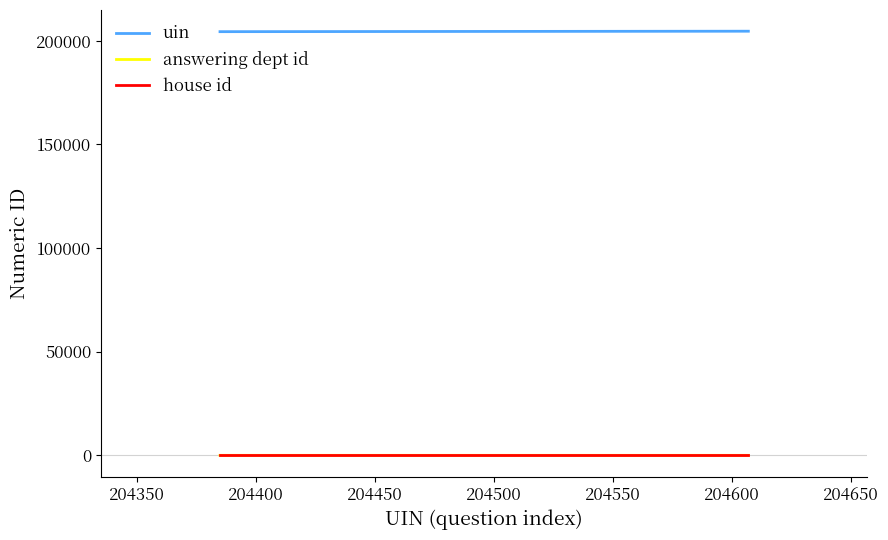

True or false: house id and answering dept id intersect in this chart.

False